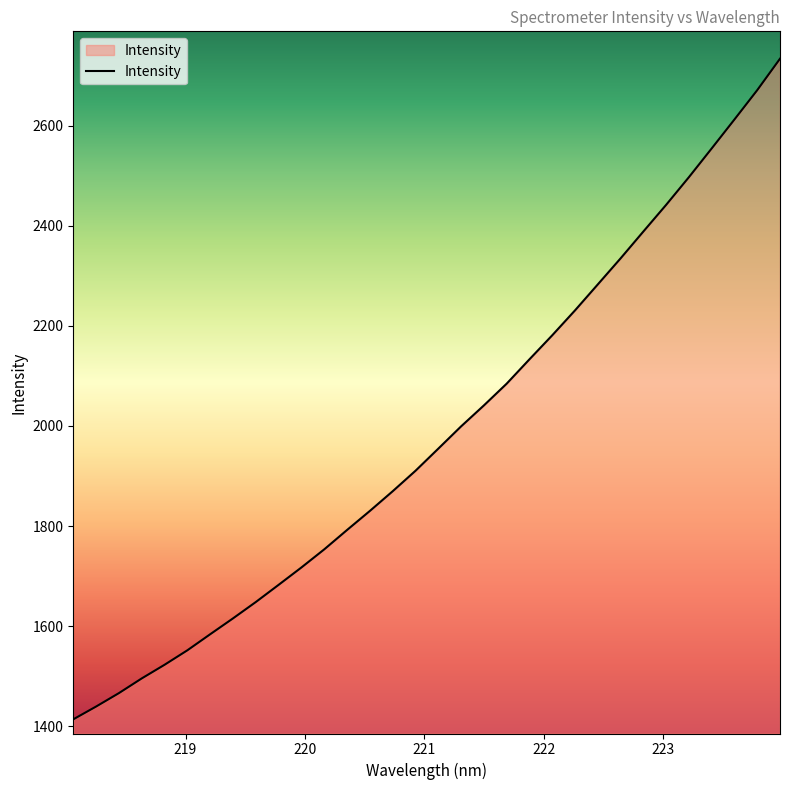

What is the smallest value displayed?

1414.1